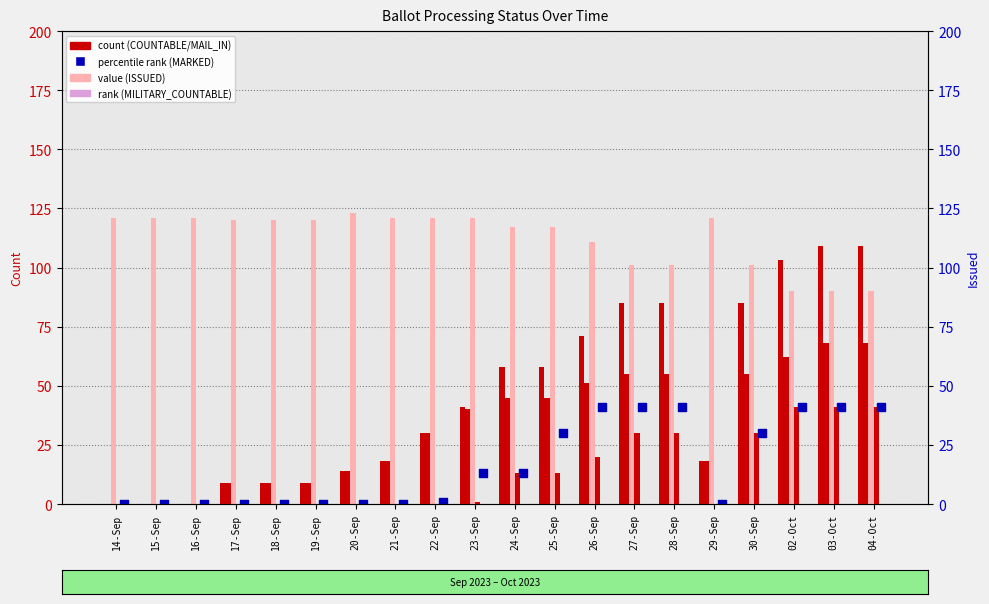

Which series reaches the minimum Y coordinate?

COUNTABLE